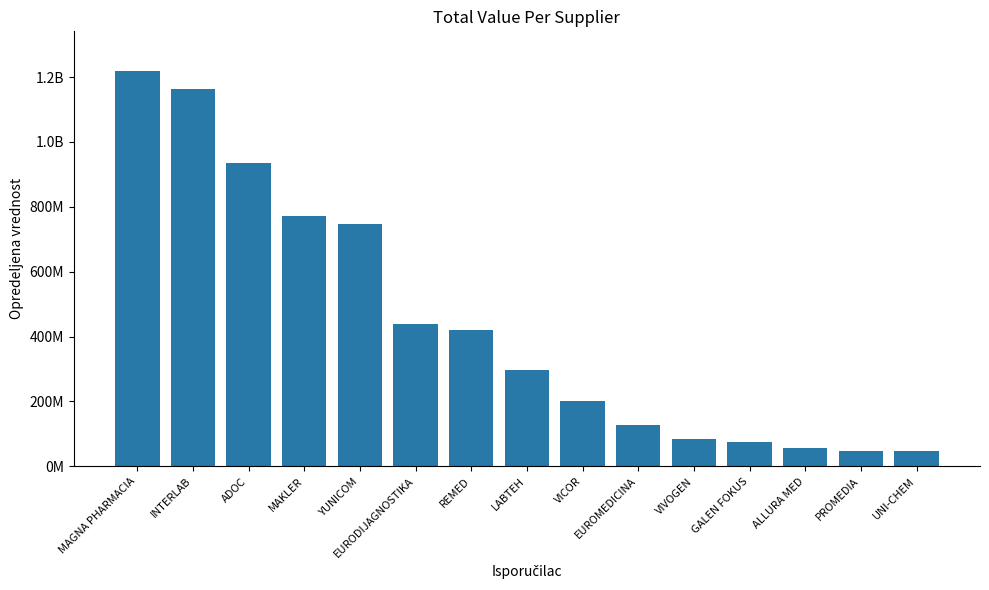

List the labels in order of value, smallest first.

UNI-CHEM, PROMEDIA, ALLURA MED, GALEN FOKUS, VIVOGEN, EUROMEDICINA, VICOR, LABTEH, REMED, EURODIJAGNOSTIKA, YUNICOM, MAKLER, ADOC, INTERLAB, MAGNA PHARMACIA